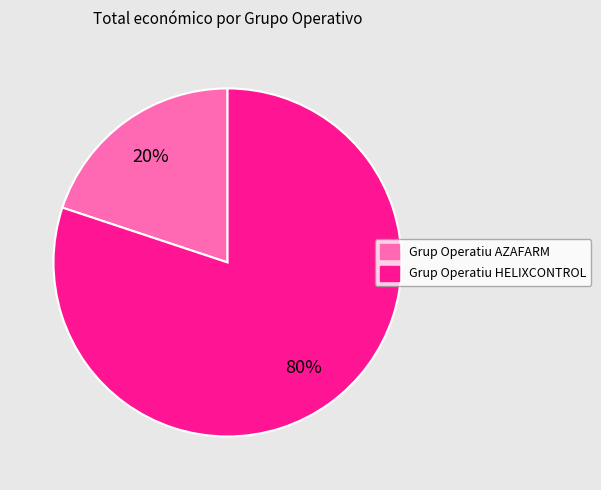

Is it true that Grup Operatiu HELIXCONTROL is 80% of the pie?

True